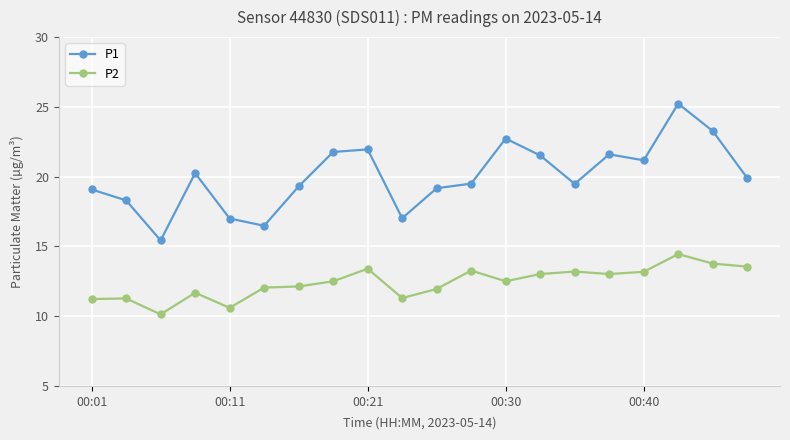

What is the average value of the P1 series?

20.0